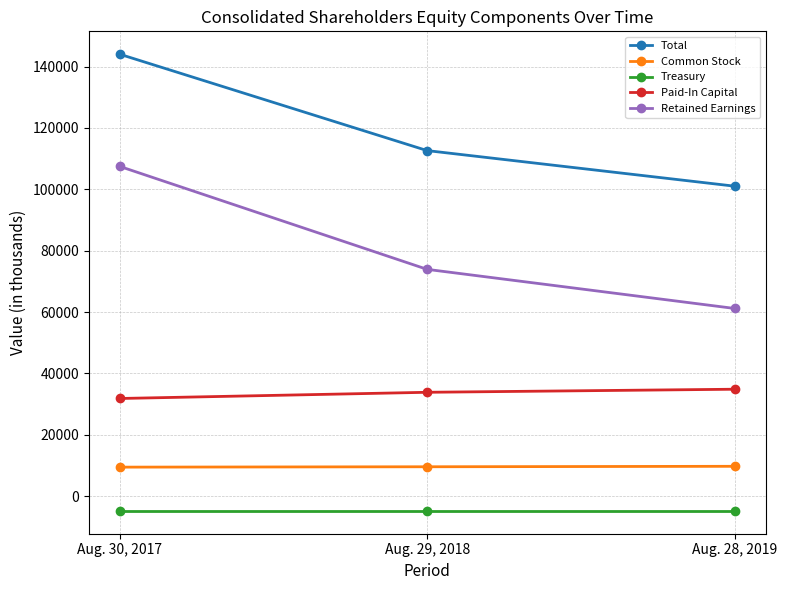

Where is Total nearest to the value 122541?

Aug. 29, 2018